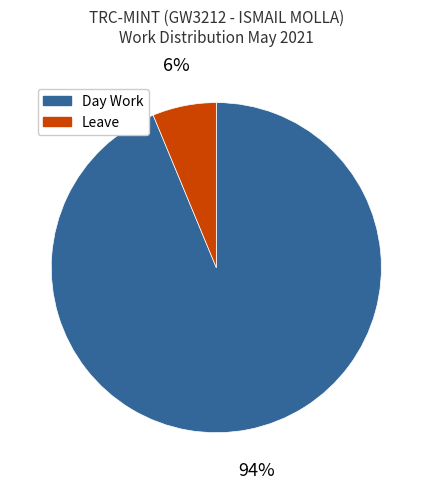

Which category has the biggest portion of the pie?

Day Work